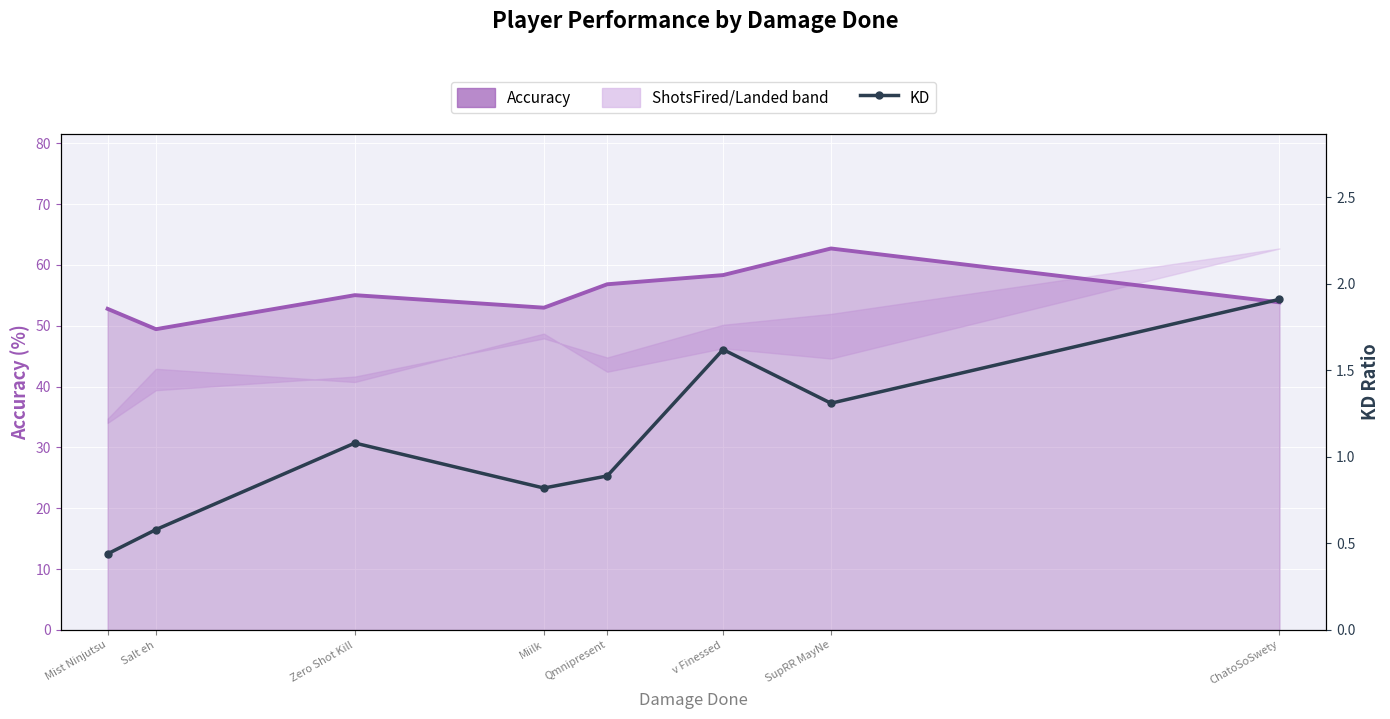

At which label does Accuracy reach its peak?

SupRR MayNe